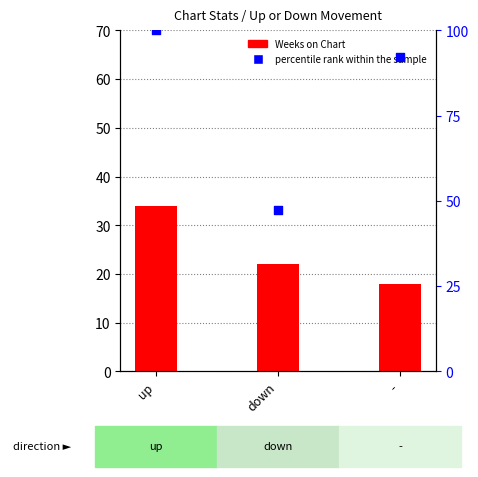

Which series reaches the maximum Y coordinate?

percentile rank within the sample